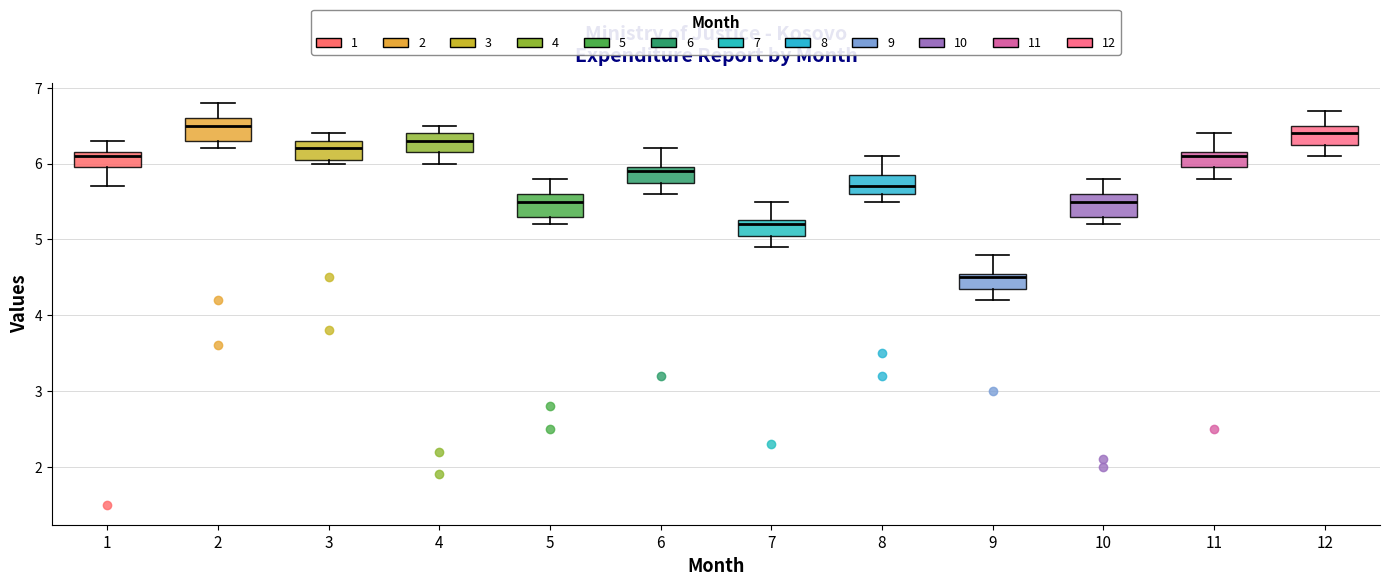

Reading left to right, read every box against the y-axis: the position of its median line, the range the box covers, and the ends of its whiskers. The values are not printed on the chart, so give them approximately, as read against the axis.

1: median 6.1, box 6.0 to 6.2, whiskers 5.7 to 6.3
2: median 6.5, box 6.3 to 6.6, whiskers 6.2 to 6.8
3: median 6.2, box 6.1 to 6.3, whiskers 6.0 to 6.4
4: median 6.3, box 6.2 to 6.4, whiskers 6.0 to 6.5
5: median 5.5, box 5.3 to 5.6, whiskers 5.2 to 5.8
6: median 5.9, box 5.8 to 6.0, whiskers 5.6 to 6.2
7: median 5.2, box 5.1 to 5.3, whiskers 4.9 to 5.5
8: median 5.7, box 5.6 to 5.9, whiskers 5.5 to 6.1
9: median 4.5, box 4.4 to 4.6, whiskers 4.2 to 4.8
10: median 5.5, box 5.3 to 5.6, whiskers 5.2 to 5.8
11: median 6.1, box 6.0 to 6.2, whiskers 5.8 to 6.4
12: median 6.4, box 6.3 to 6.5, whiskers 6.1 to 6.7